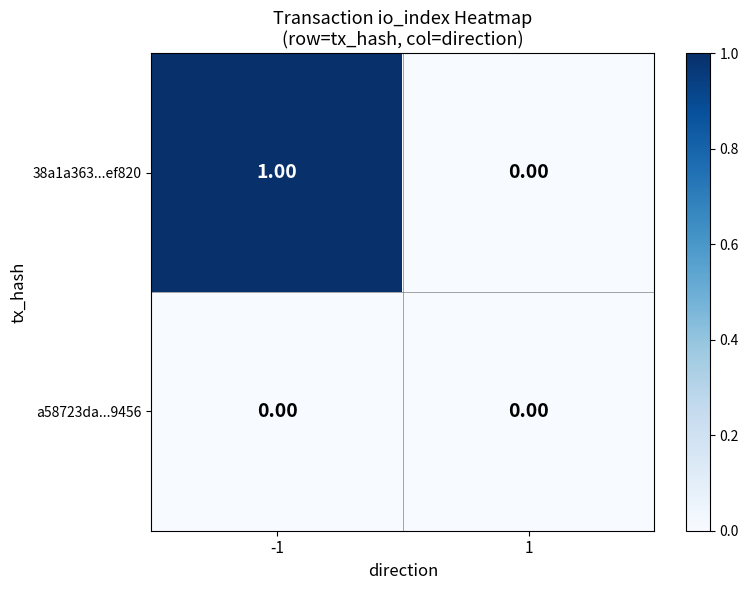

List the labels in order of 38a1a363...ef820 value, smallest first.

1, -1